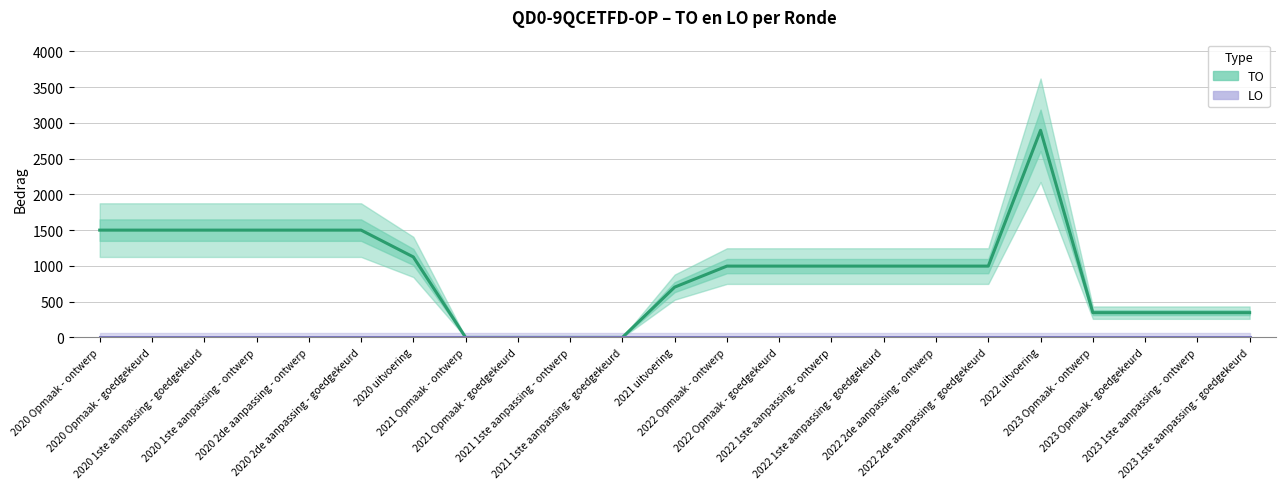

True or false: LO and TO cross at least once.

False